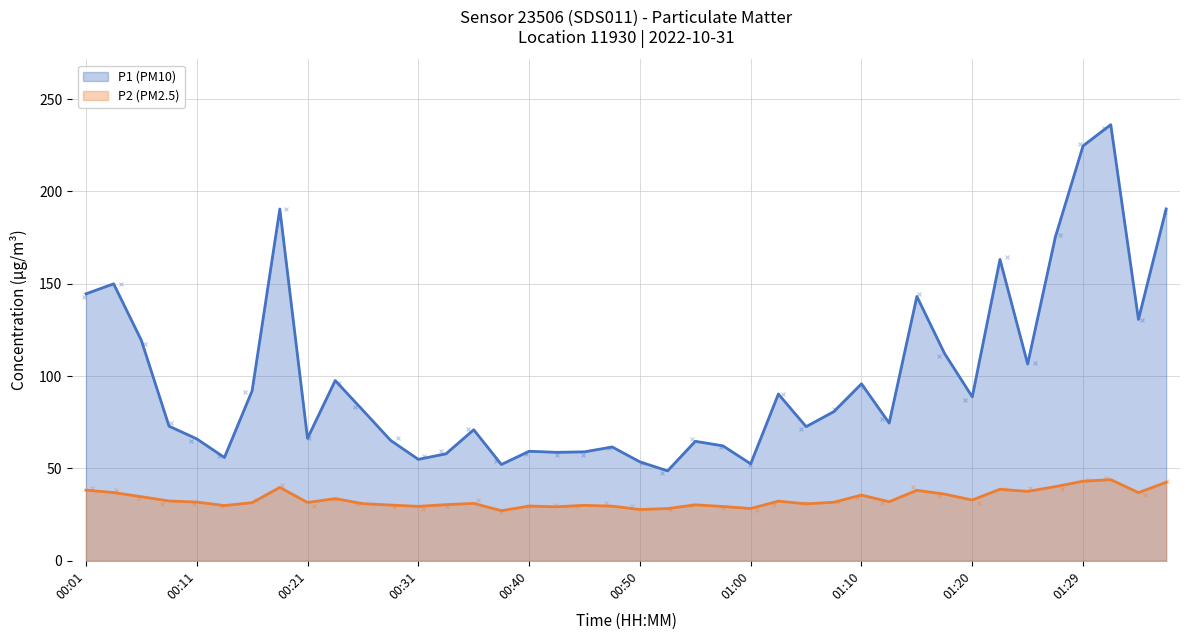

At which category is the sum across all series the highest?

01:32